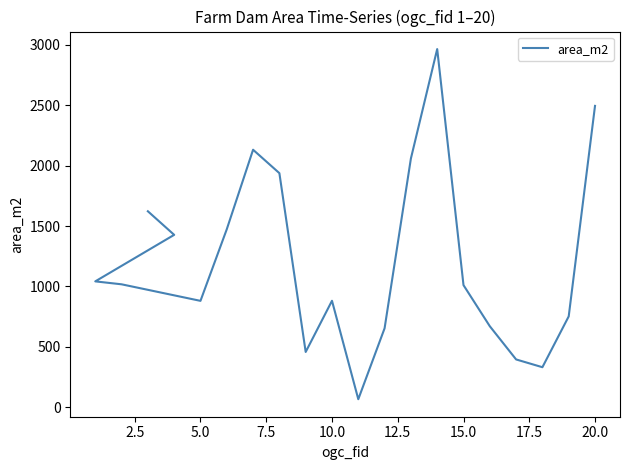

Reading left to right, what are all the values shown in this chart?

1622.6	1427.5	1042.2	1018.0	880.9	1473.8	2132.1	1938.2	457.8	881.5	66.6	653.9	2059.3	2965.6	1011.1	670.9	395.9	331.5	752.4	2495.2